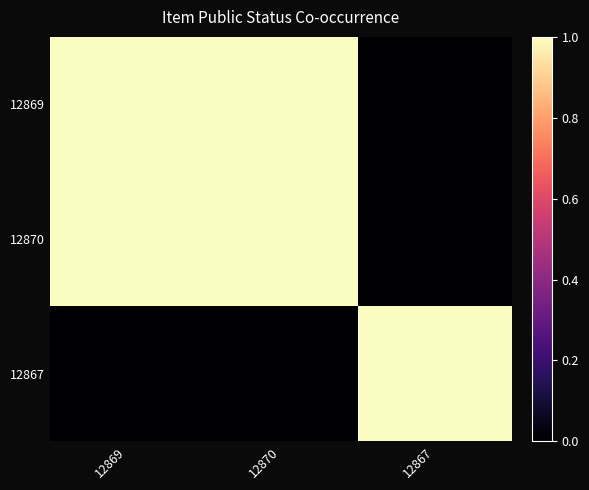

At 12867, list the series in order from smallest to largest.

12869, 12870, 12867